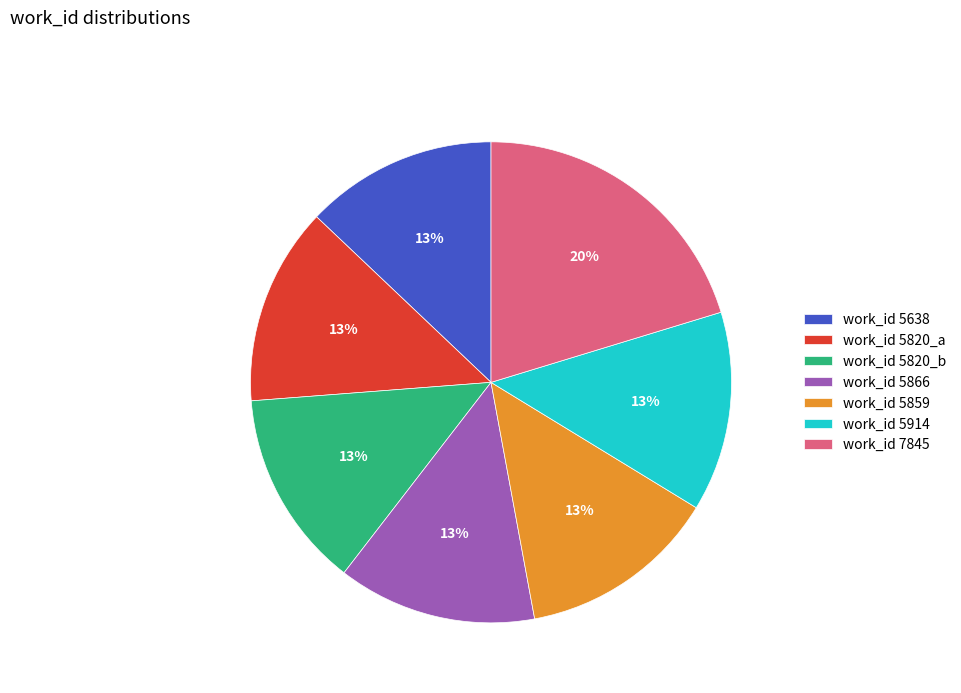

What percentage is the work_id 5638 slice, to the nearest percent?

13%